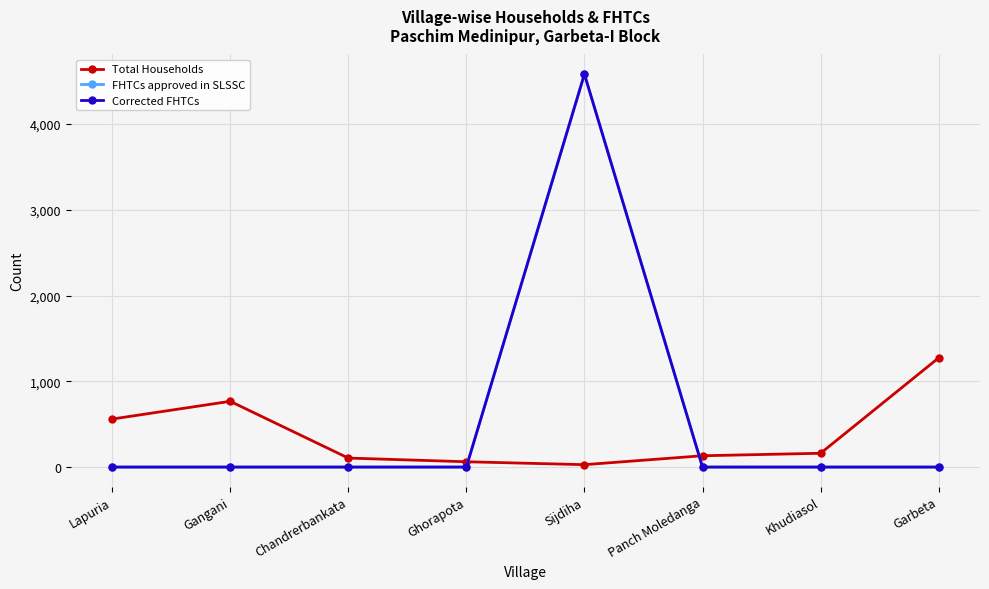

What is the spread (max minus min) of values at Gangani?

767